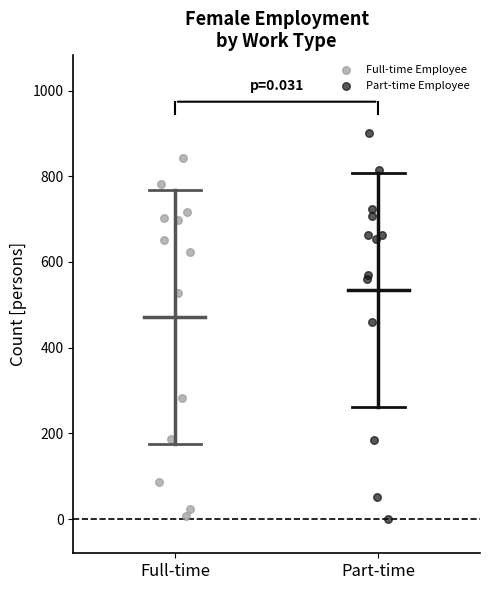

Which series reaches the maximum Y coordinate?

Part-time Employee